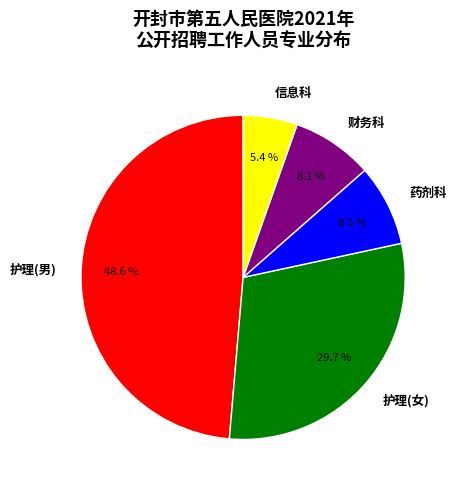

What is the ratio of the value at 药剂科 to the value at 财务科?

1.0